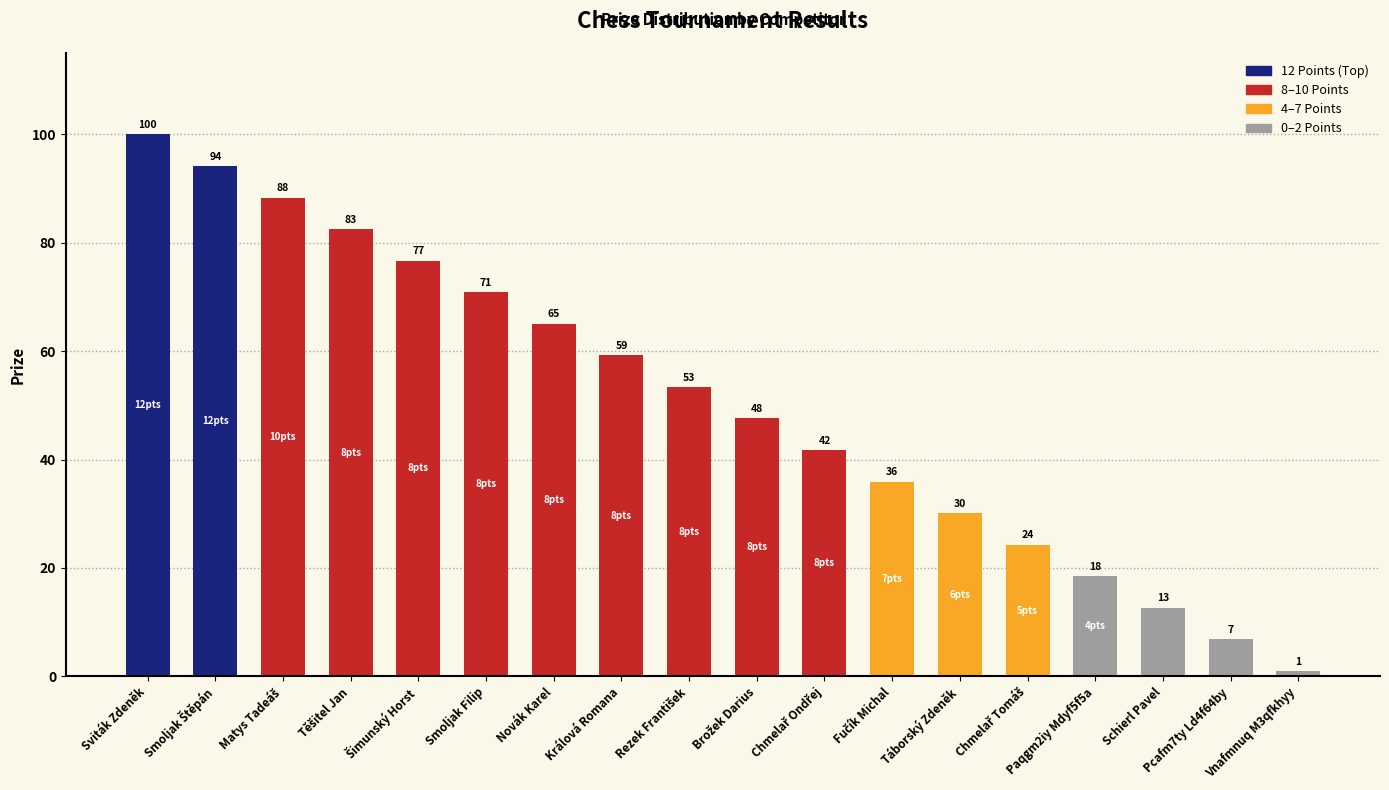

At which label does the data first exceed 53?

Sviták Zdeněk